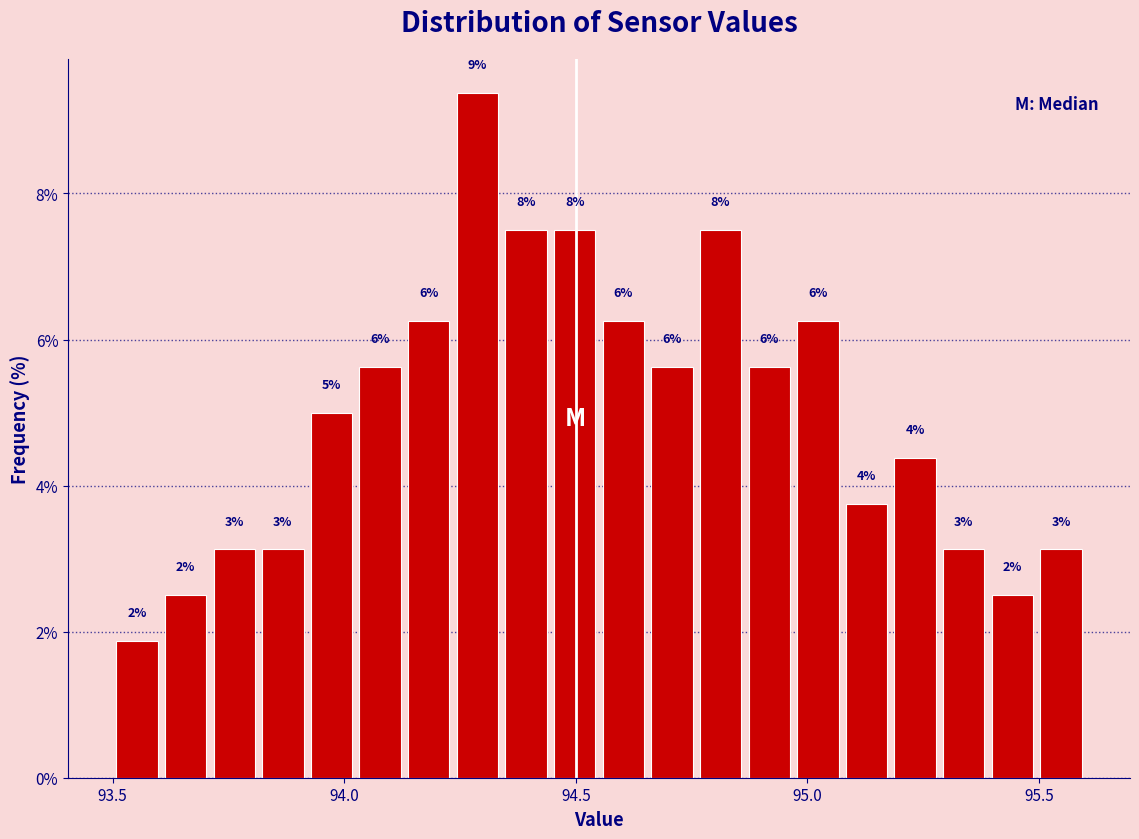

Around what value on the x-axis is the tallest bar? Give the approximate position of its centre, as read against the axis.

94.30